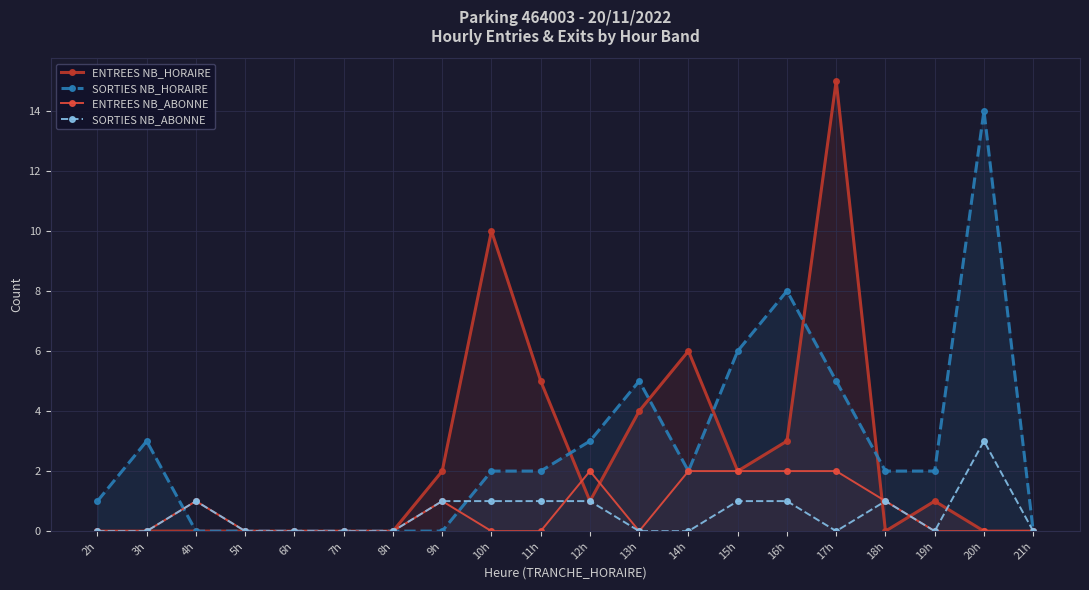

The value of ENTREES NB_HORAIRE at 15h is 2. True or false?

True